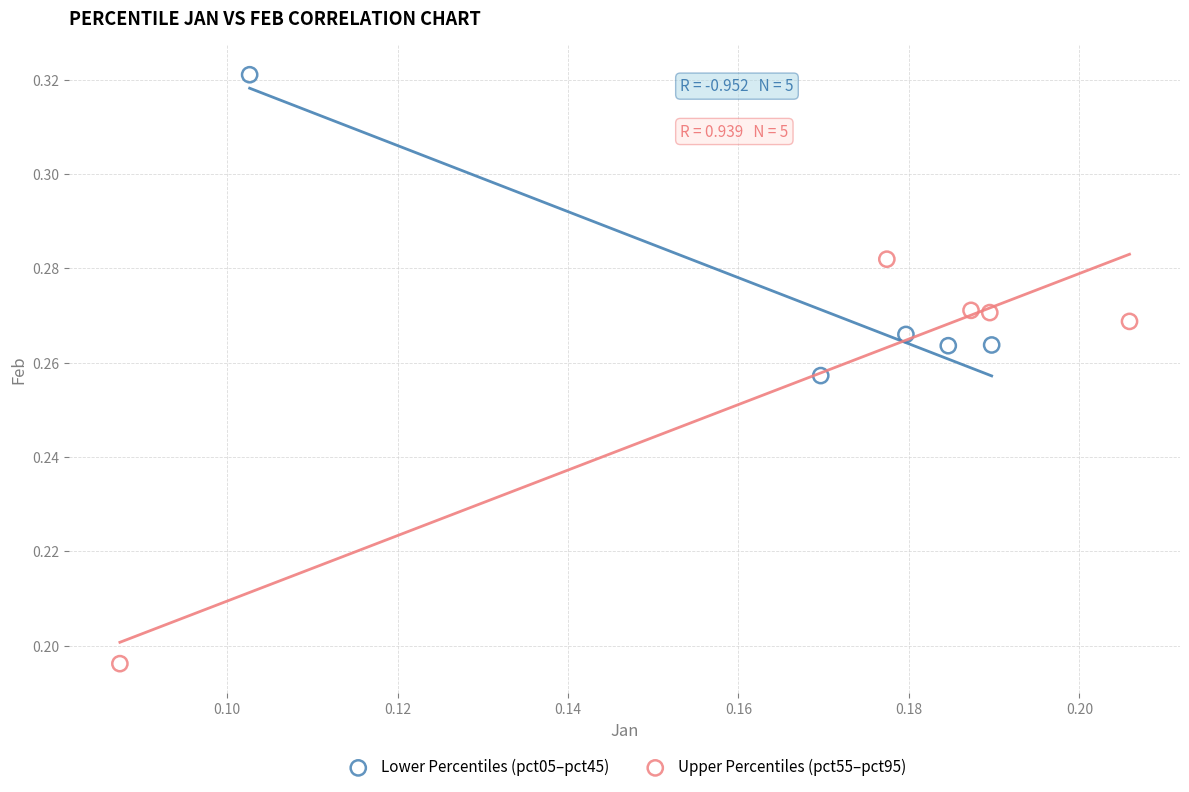

Which series contains the highest Y value?

Lower Percentiles (pct05–pct45)